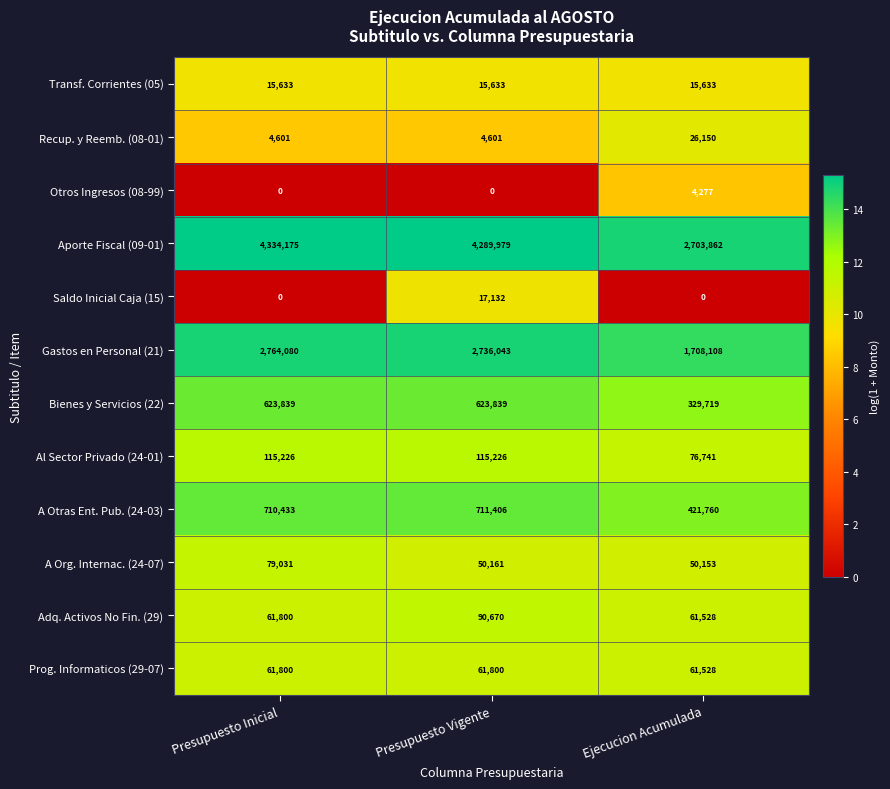

What is the difference between the maximum and minimum values in the Recup. y Reemb. (08-01) series?

21549